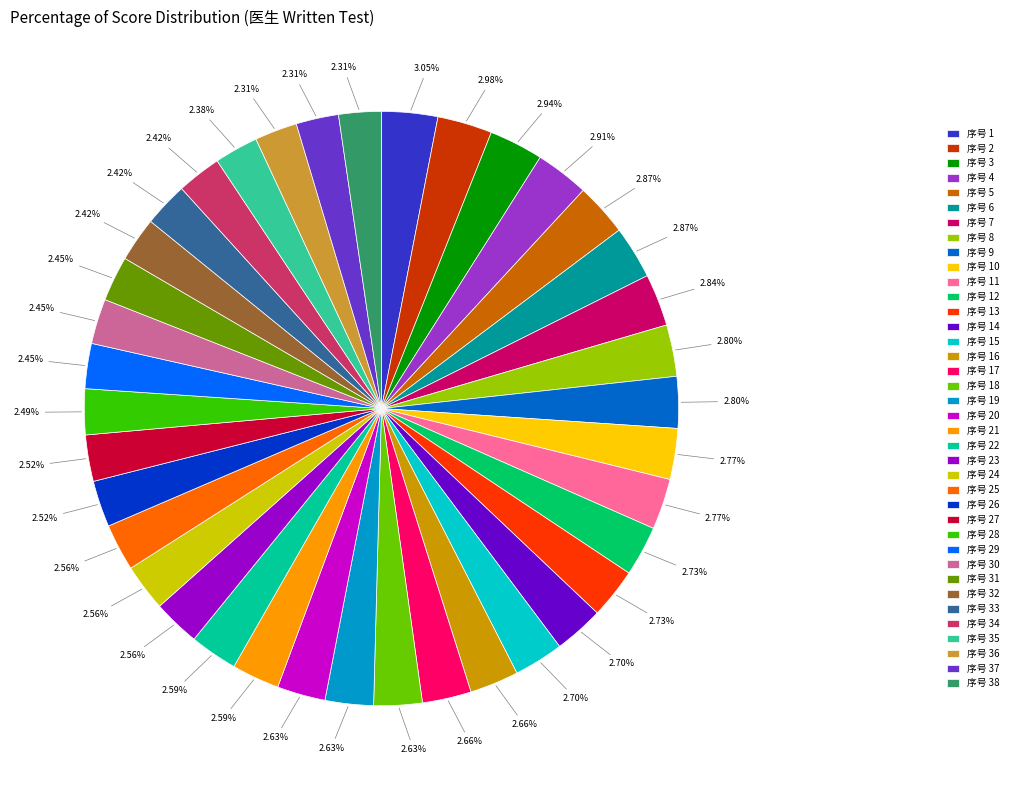

Does 序号 31 account for over 50% of the chart?

No